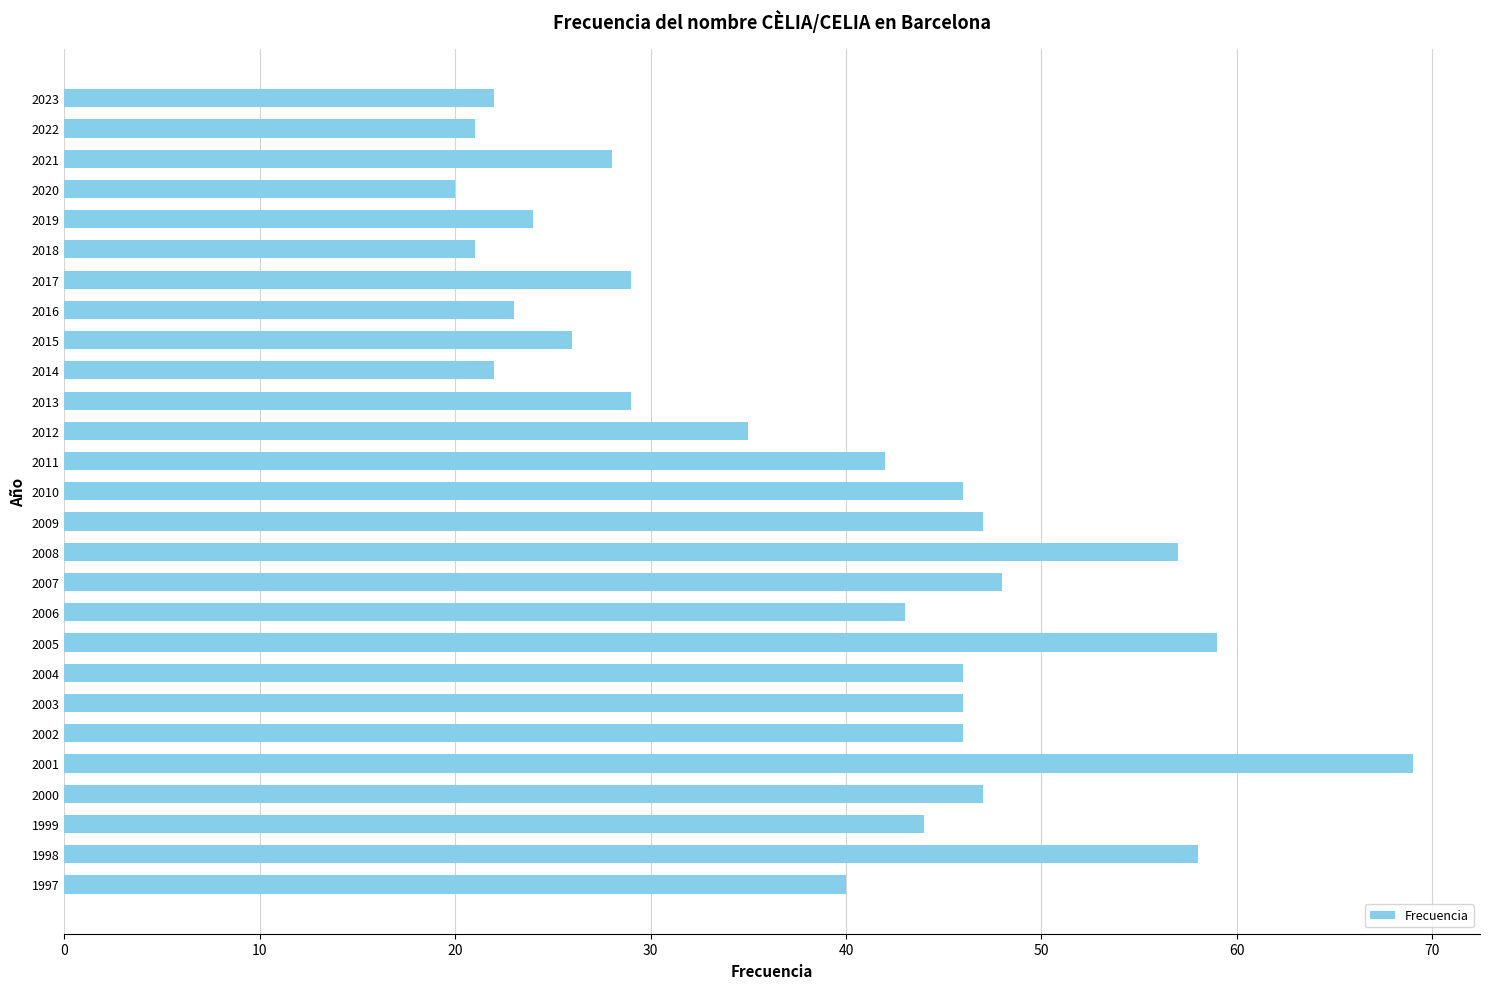

What is the smallest value displayed?

20